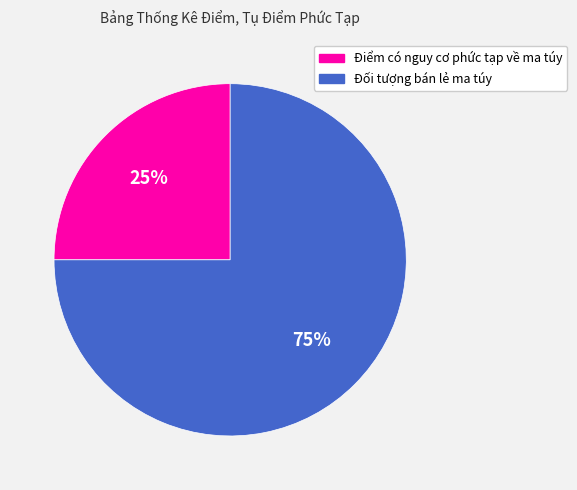

The Đối tượng bán lẻ ma túy slice represents 75% of the pie. True or false?

True